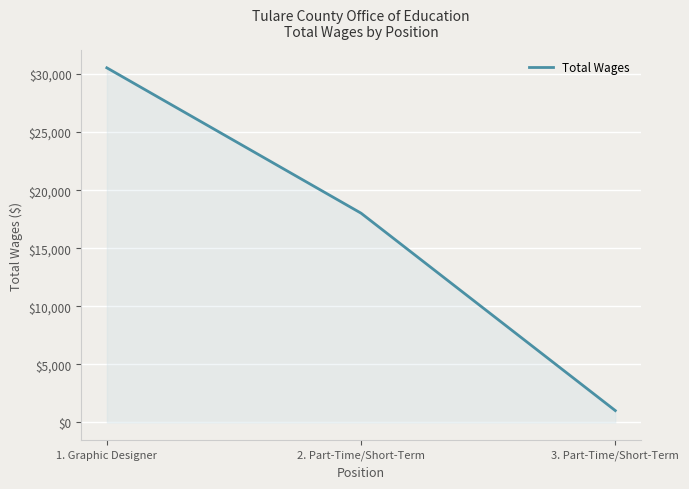

Reading right to left, what are all the values shown in this chart?

1025	18021	30537